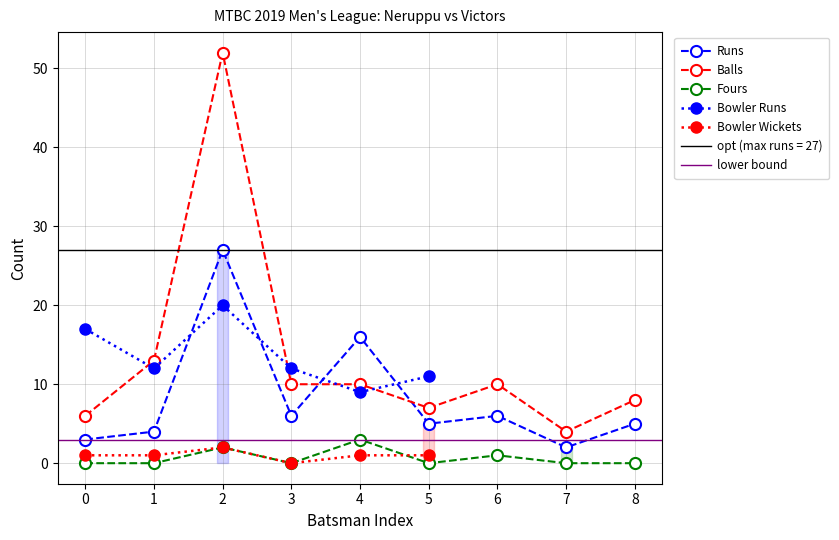

True or false: Runs has more than 0 interior local peaks.

True